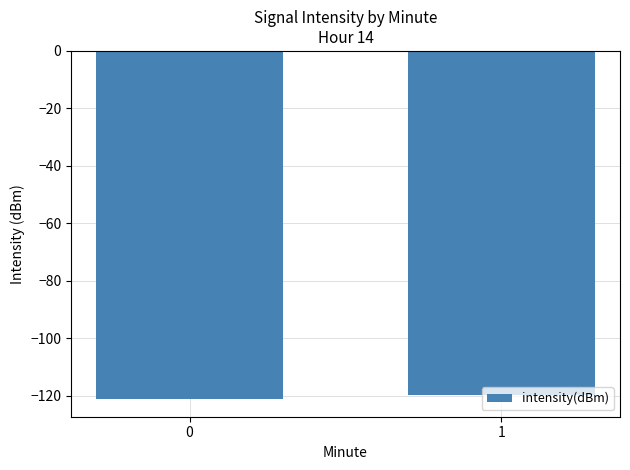

Reading left to right, list all the values displayed in this chart.

-121.3	-119.9